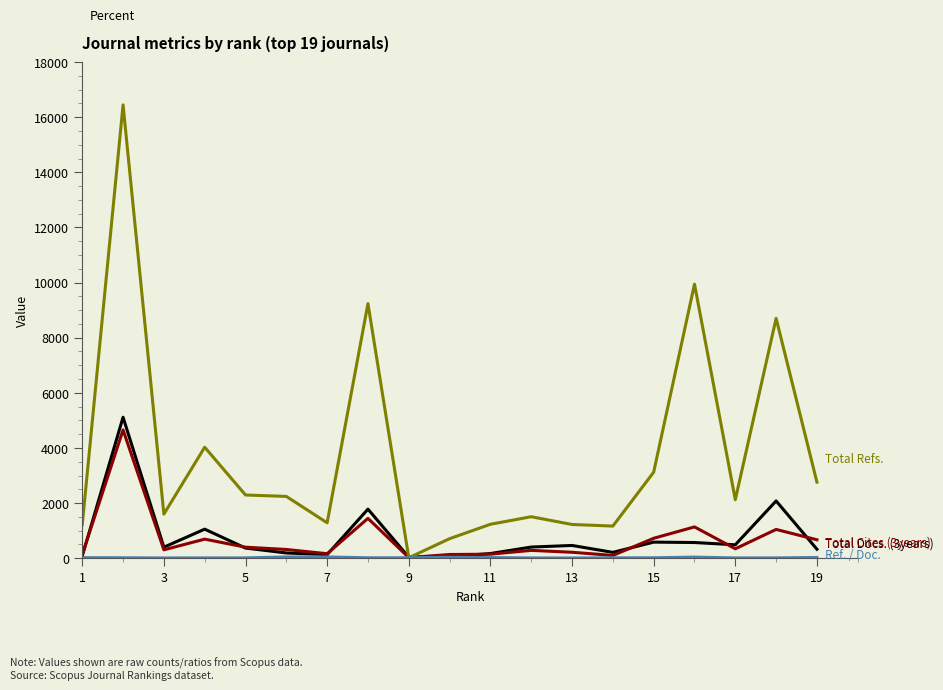

What is the greatest value displayed?

16445